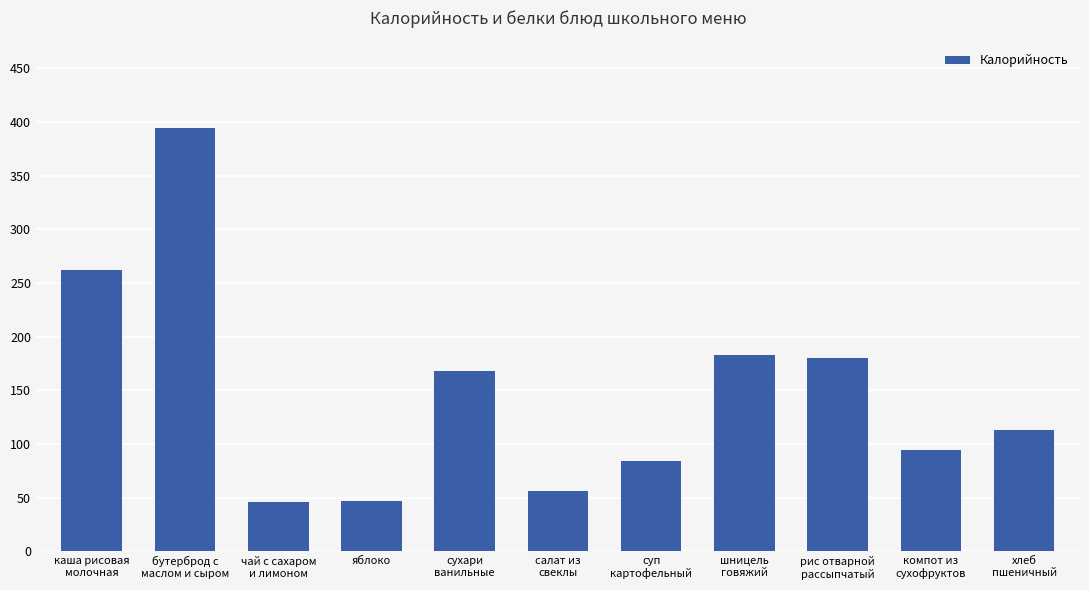

What is the approximate value at суп
картофельный?

84.0